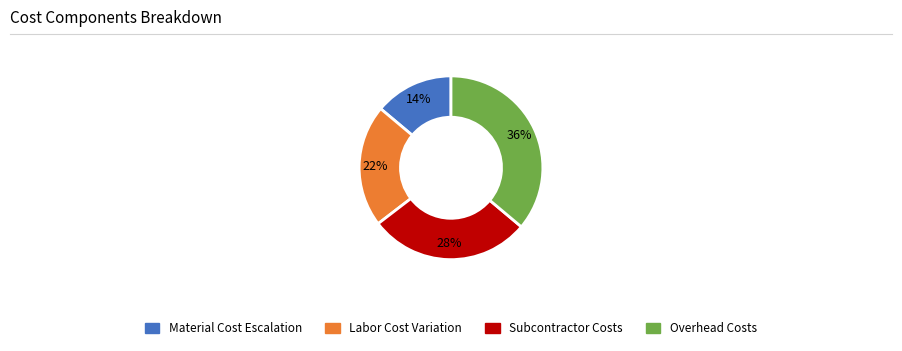

To the nearest percent, what is the average slice percentage?

25%